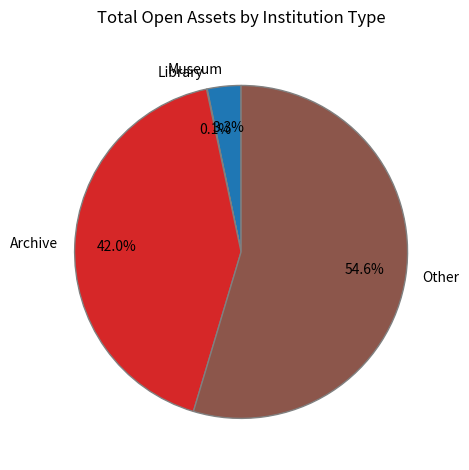

Does Other represent more than half of the total?

Yes